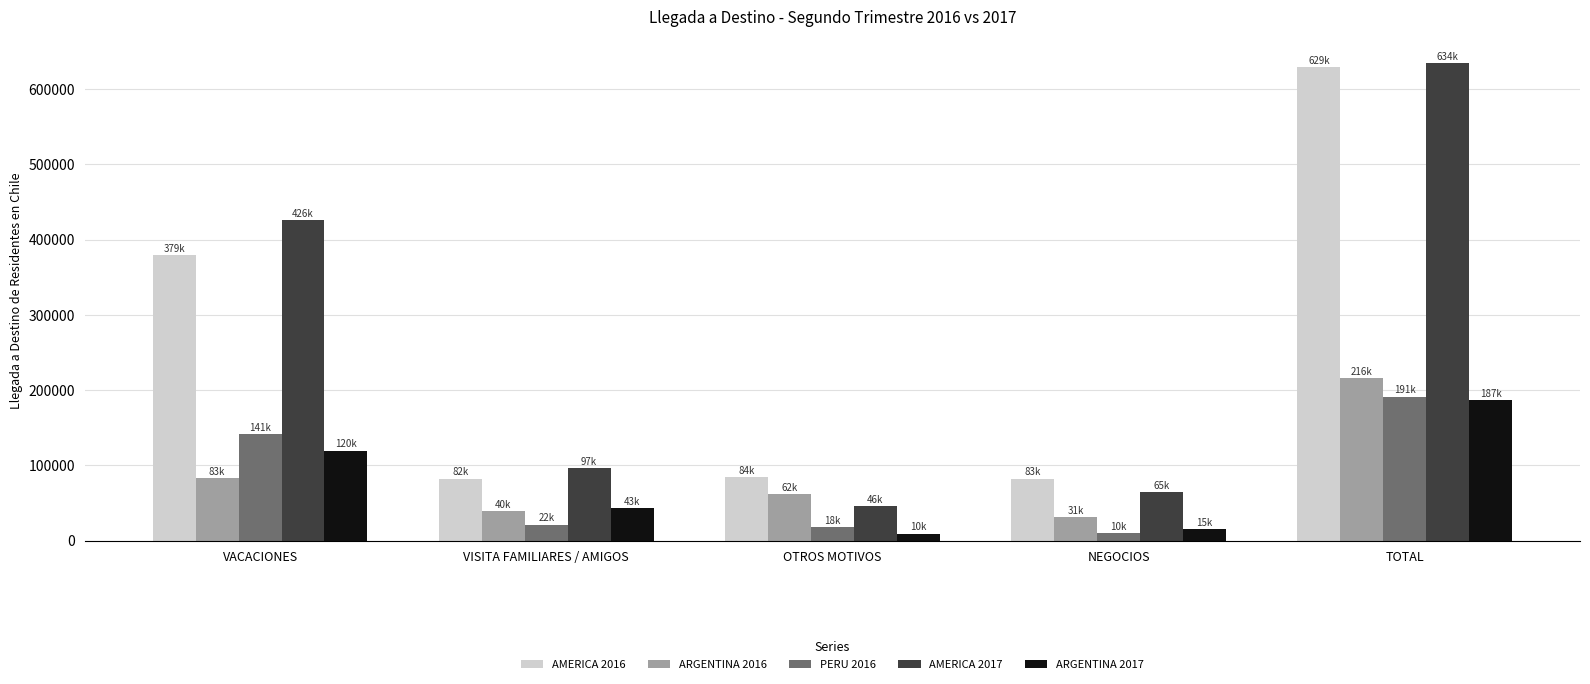

How many bars are there in total?

25